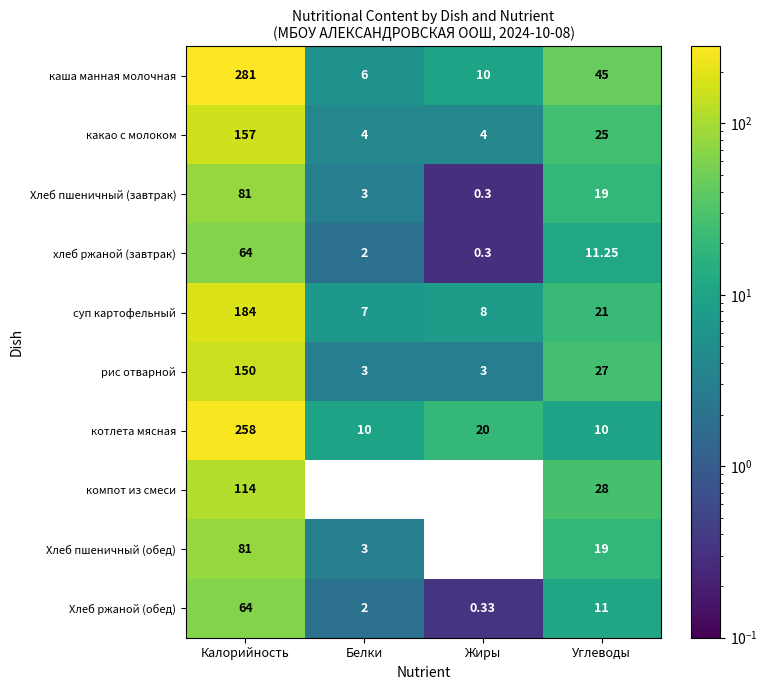

Which series has the widest spread of values?

каша манная молочная